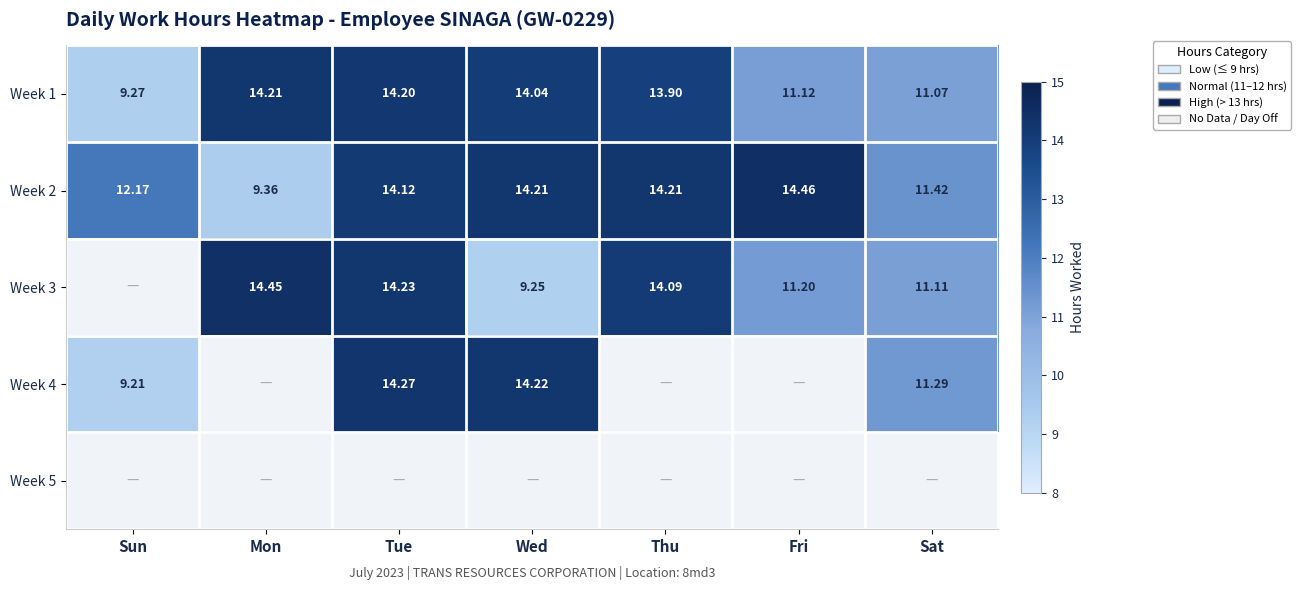

How many data points does each series have?

7